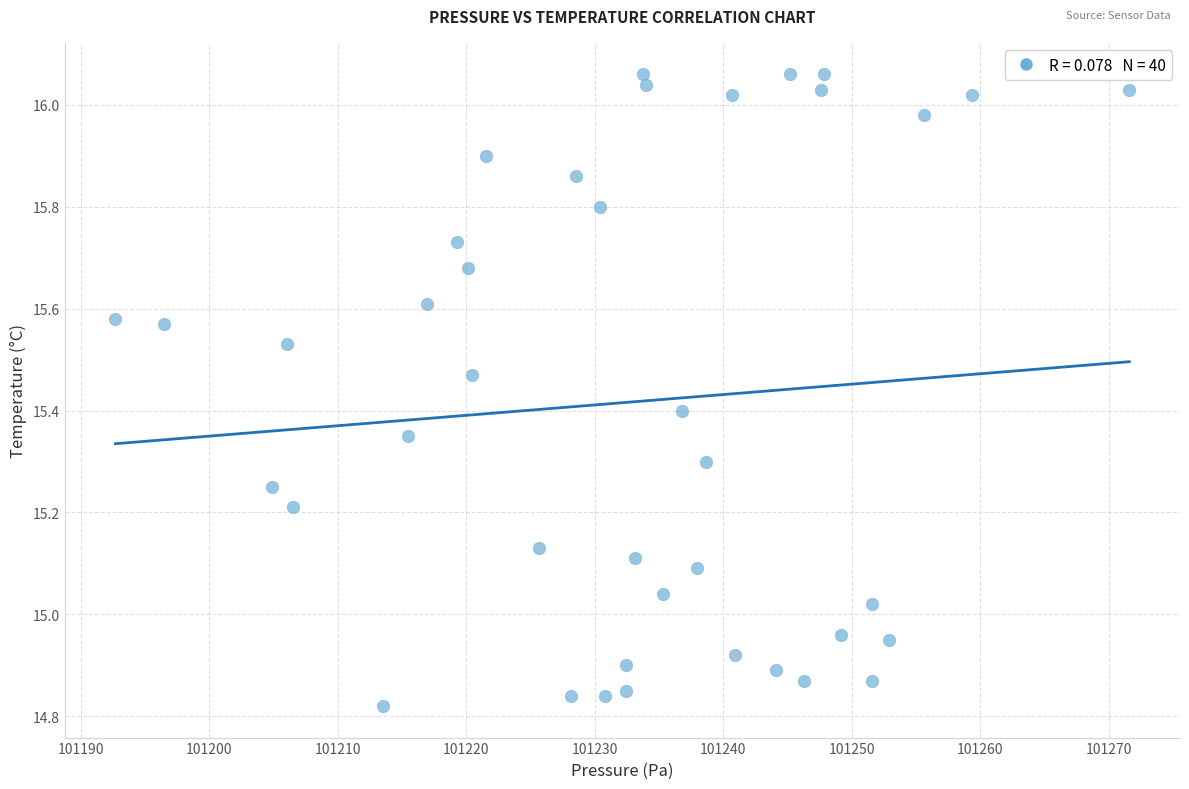

What is the range of X values (max minus min)?

78.9